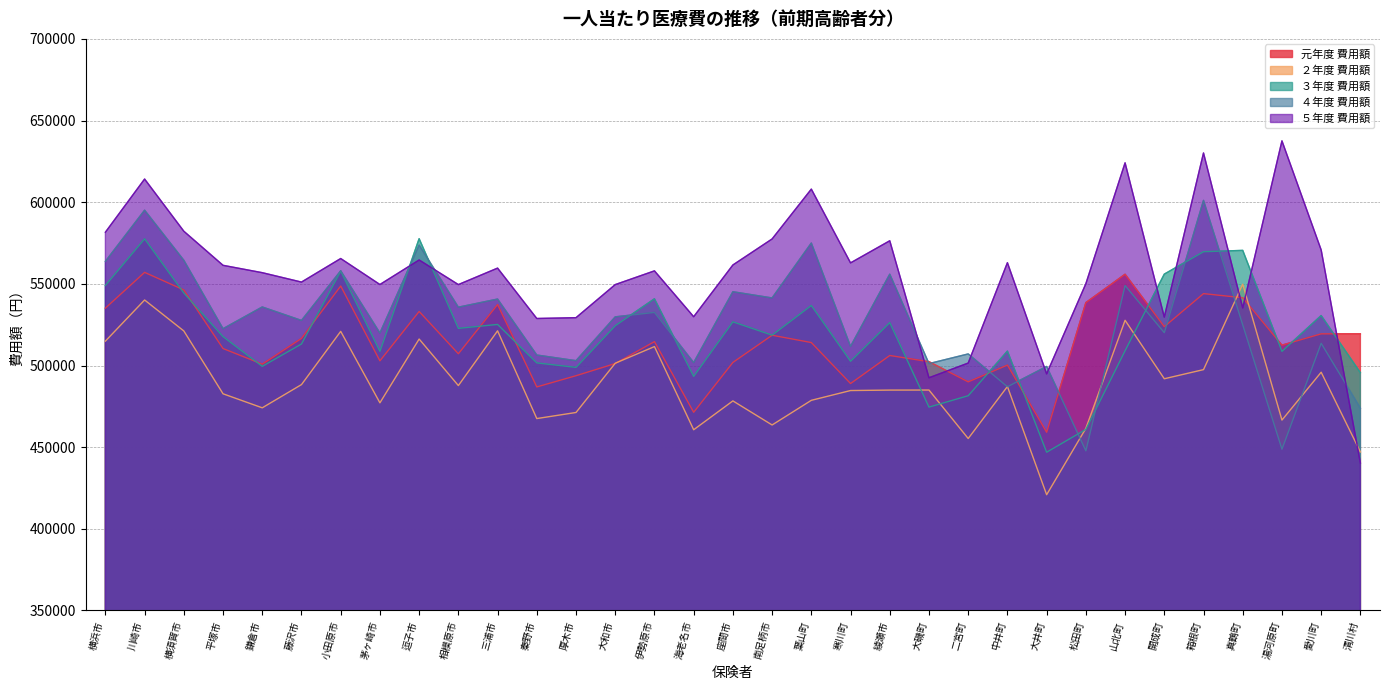

Where is the first local maximum for ２年度 費用額?

川崎市